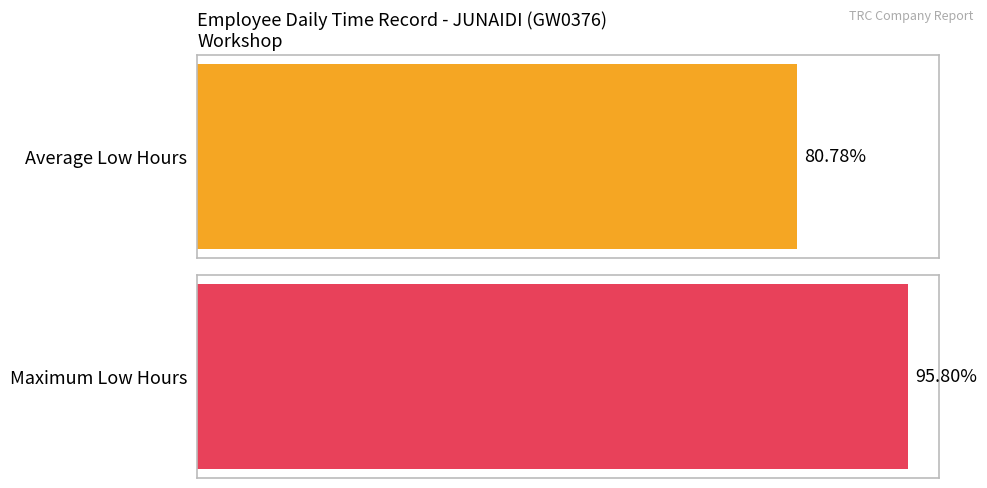

The value at 29-Wed is 15.2. True or false?

False